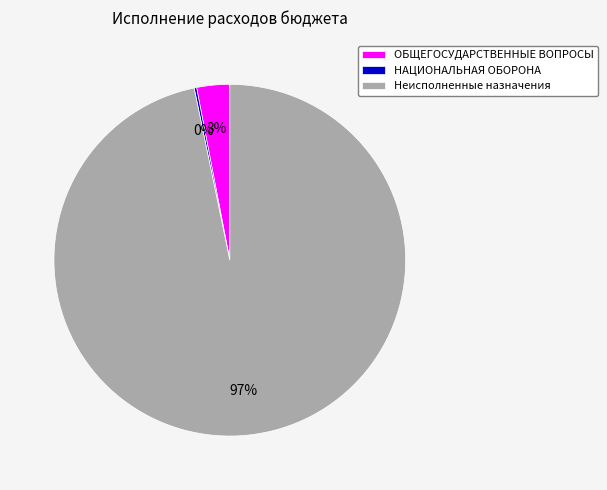

To the nearest percent, what is the average slice percentage?

33%